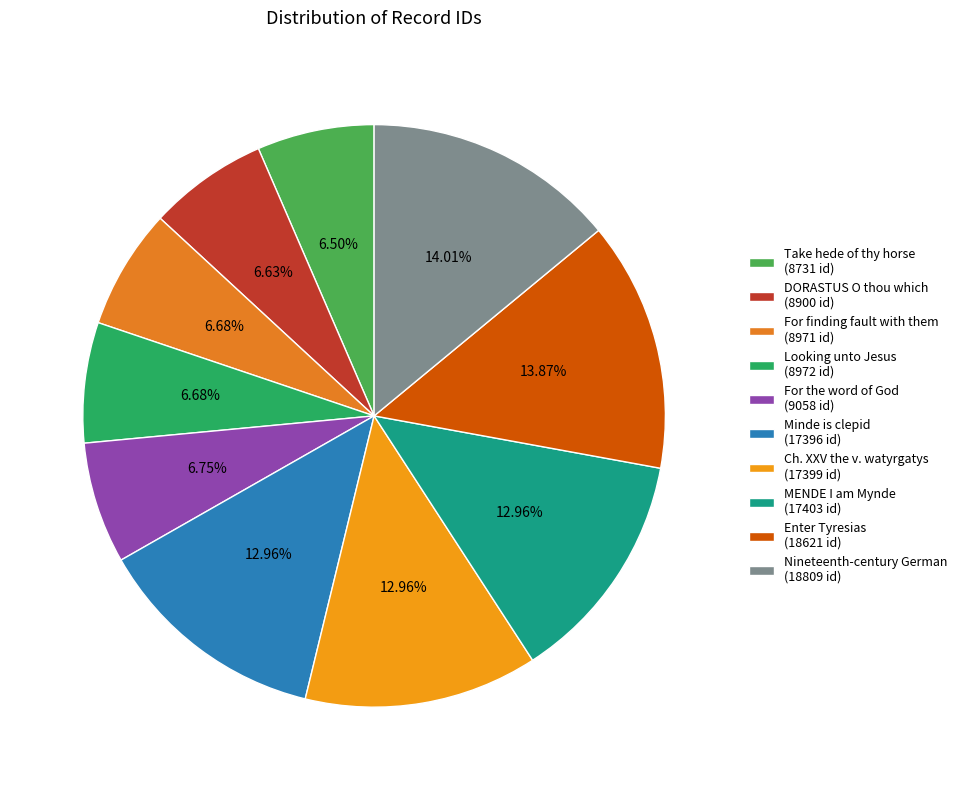

Which slice is the largest?

Nineteenth-century German